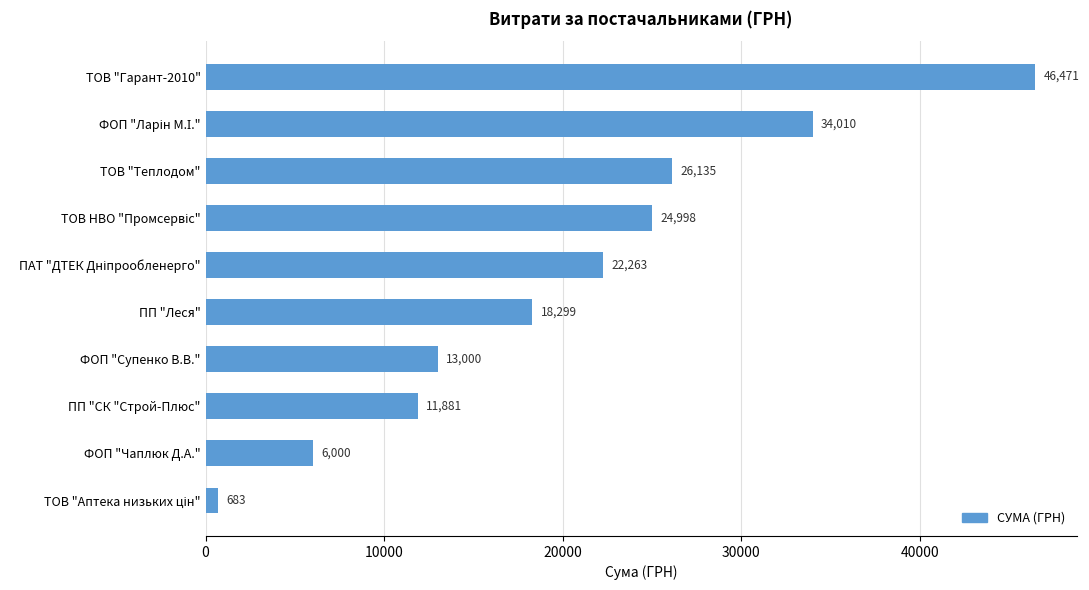

What is the average value?

20374.0